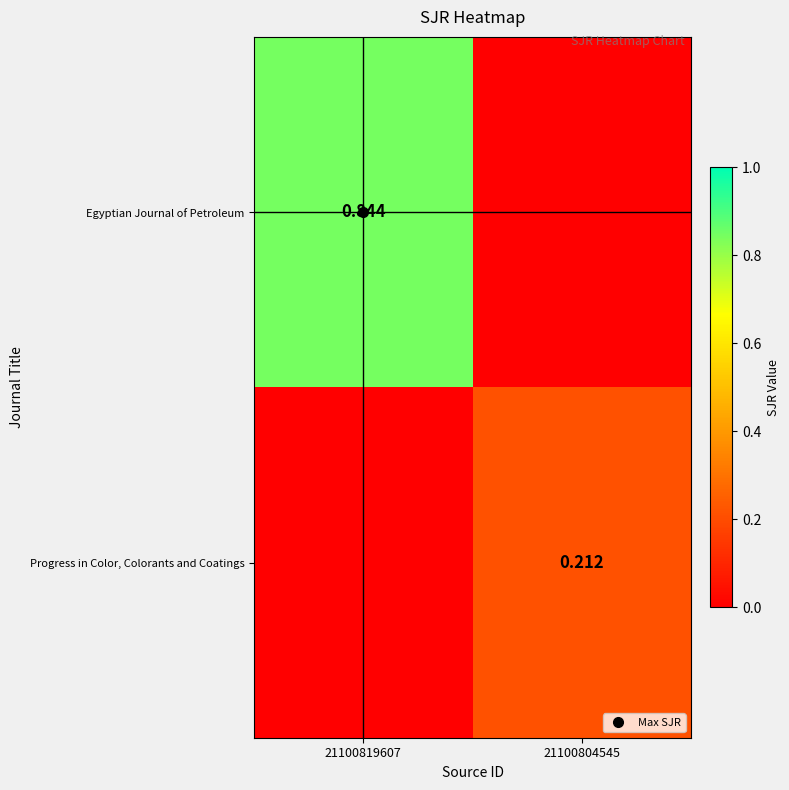

What is the approximate value of Egyptian Journal of Petroleum at 21100819607?

0.8